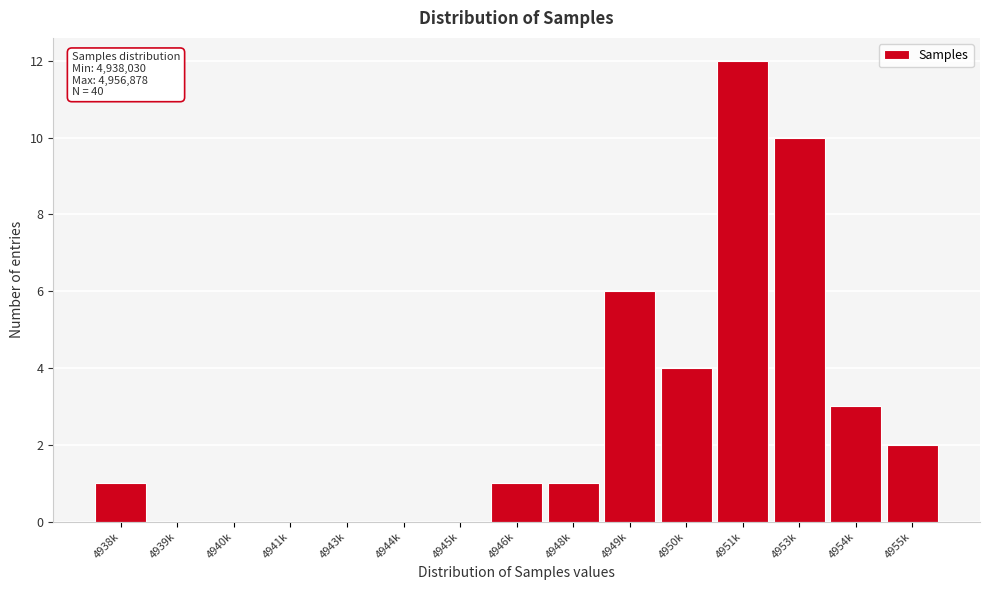

Reading left to right, transcribe all the data shown in this chart.

4938k=1	4939k=0	4940k=0	4941k=0	4943k=0	4944k=0	4945k=0	4946k=1	4948k=1	4949k=6	4950k=4	4951k=12	4953k=10	4954k=3	4955k=2